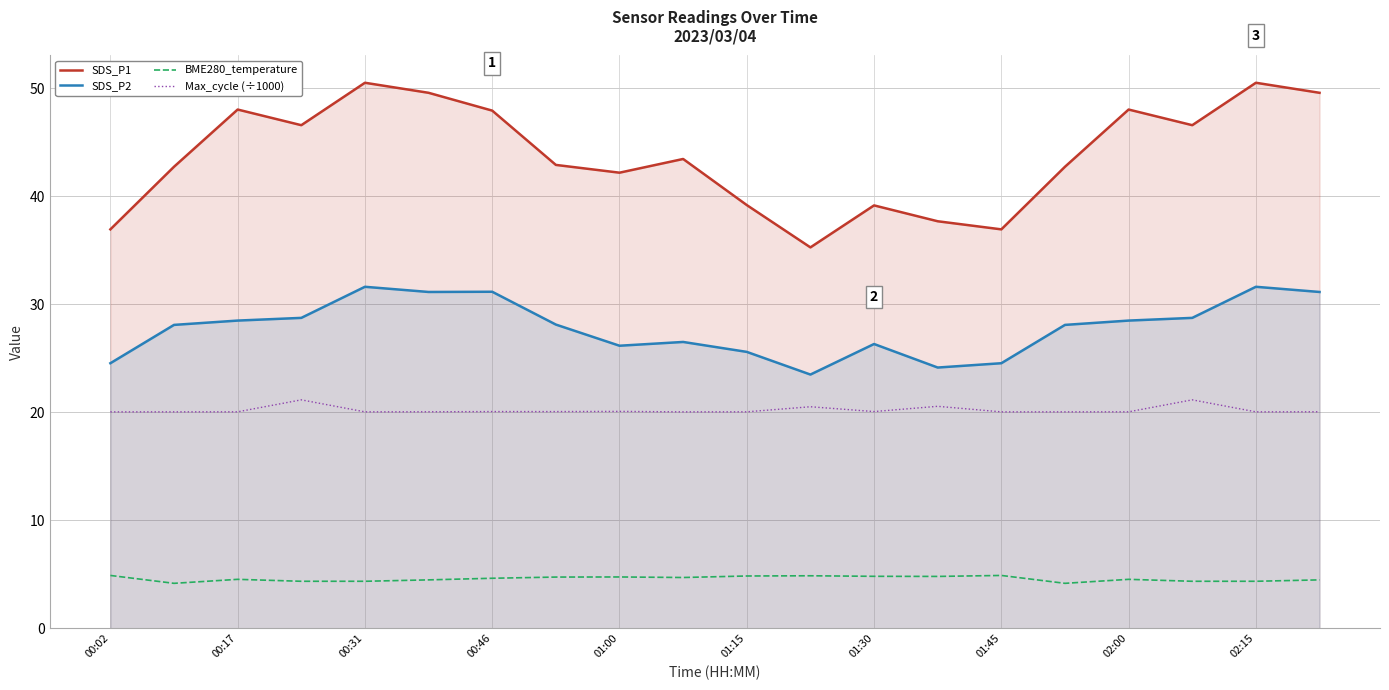

Does the chart display data point markers on the line(s)?

No